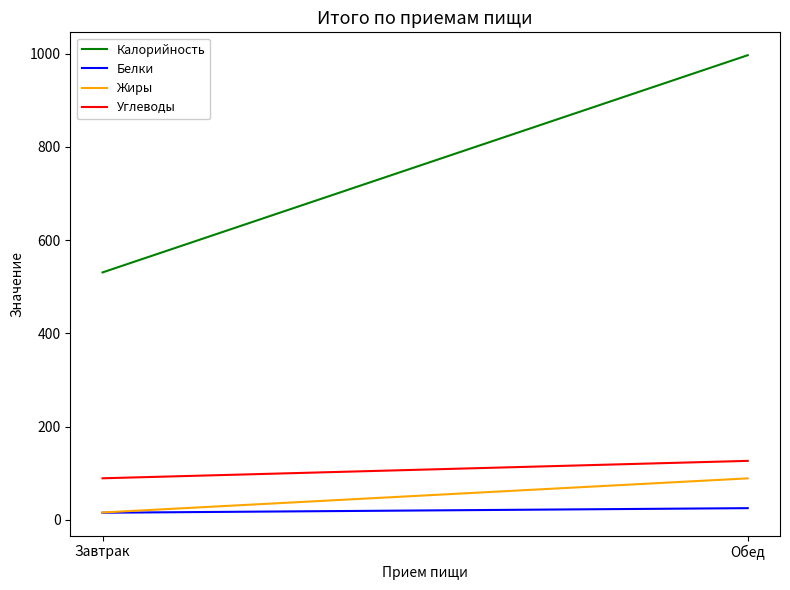

How many distinct data groups are displayed?

4